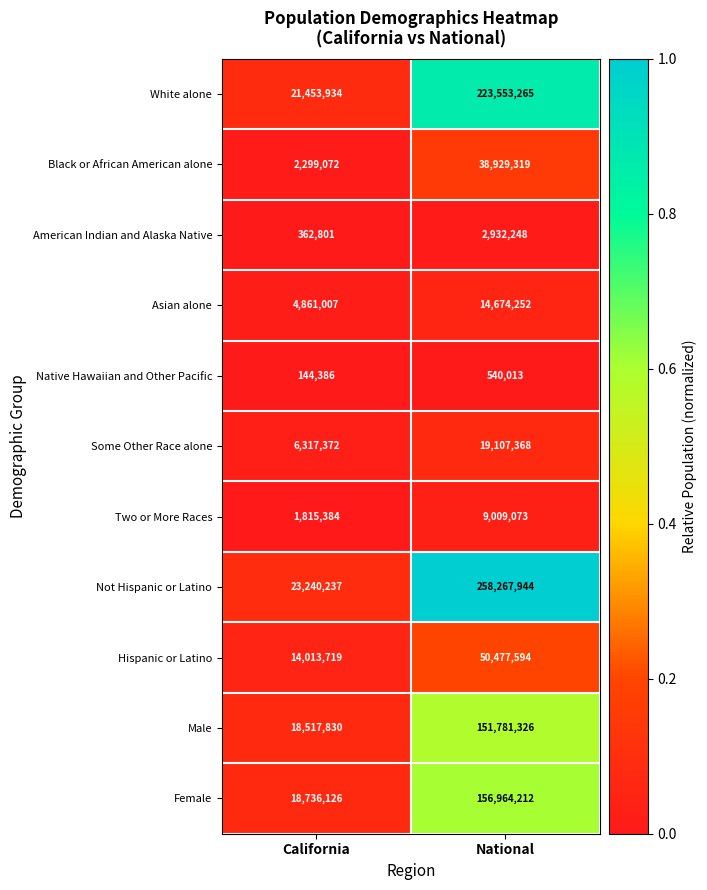

Which series has the widest spread of values?

Not Hispanic or Latino